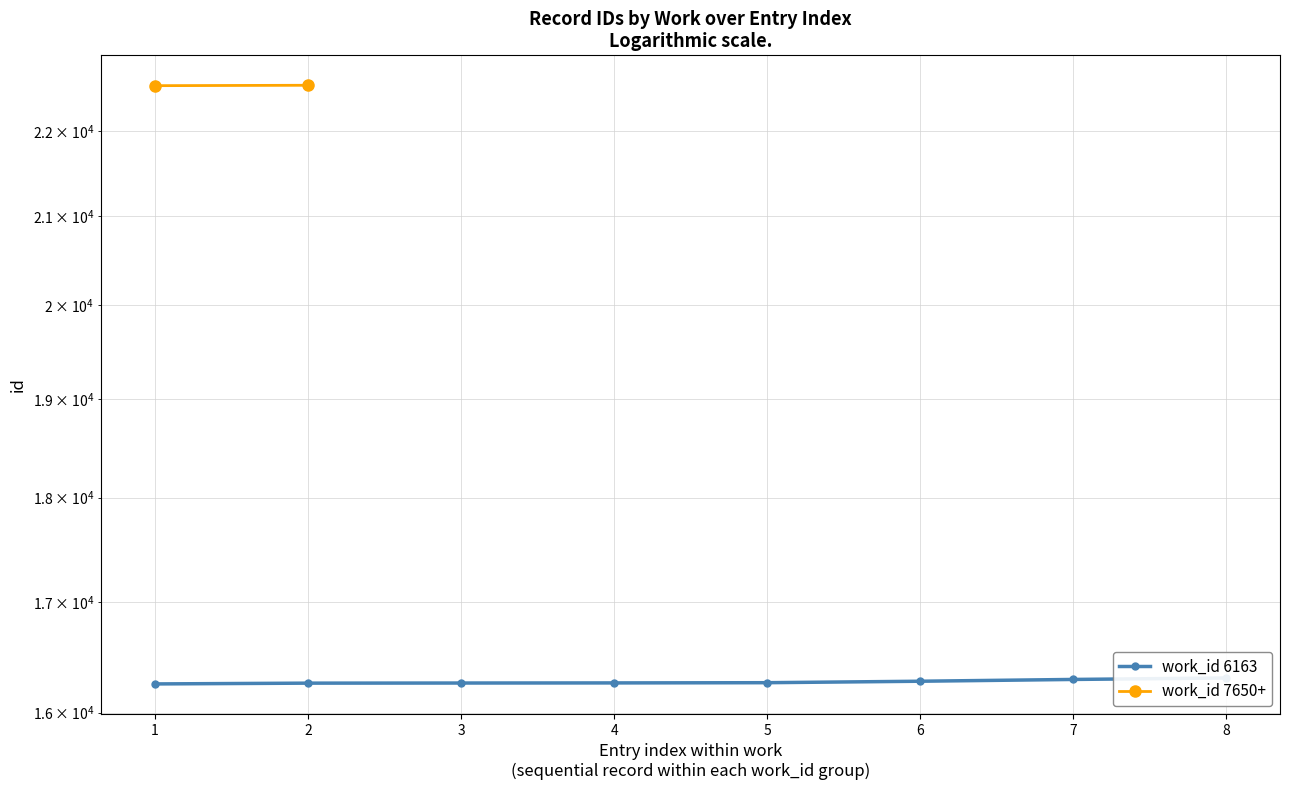

What is the smallest value displayed?

16253